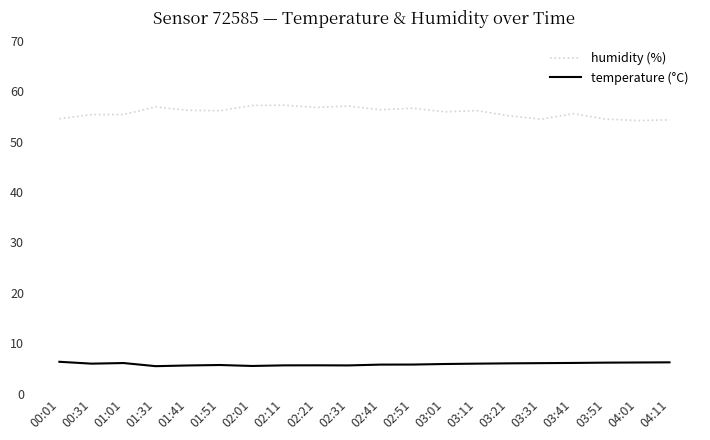

Rank the series by their average value, from lowest to highest.

temperature (°C), humidity (%)